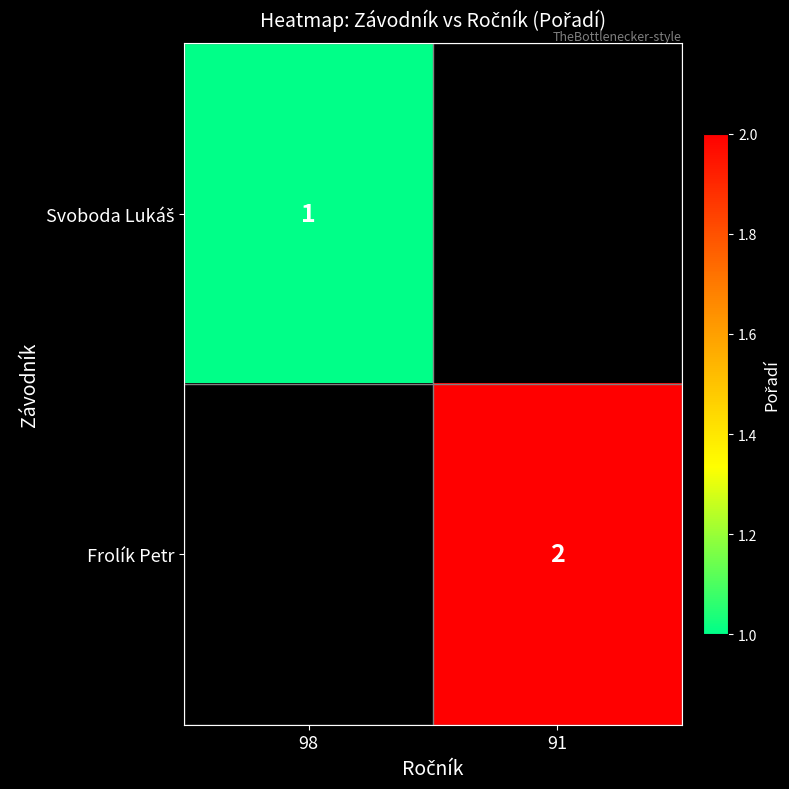

Which category has the highest value in the Frolík Petr series?

98